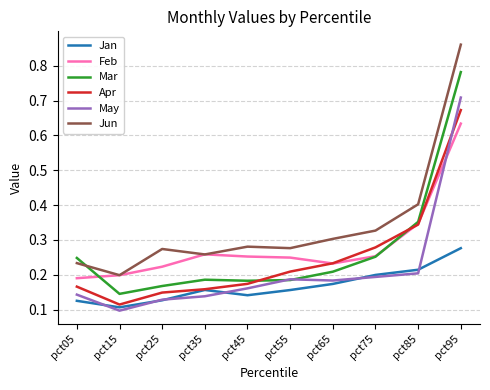

The value of Mar at pct55 is 0.1. True or false?

False